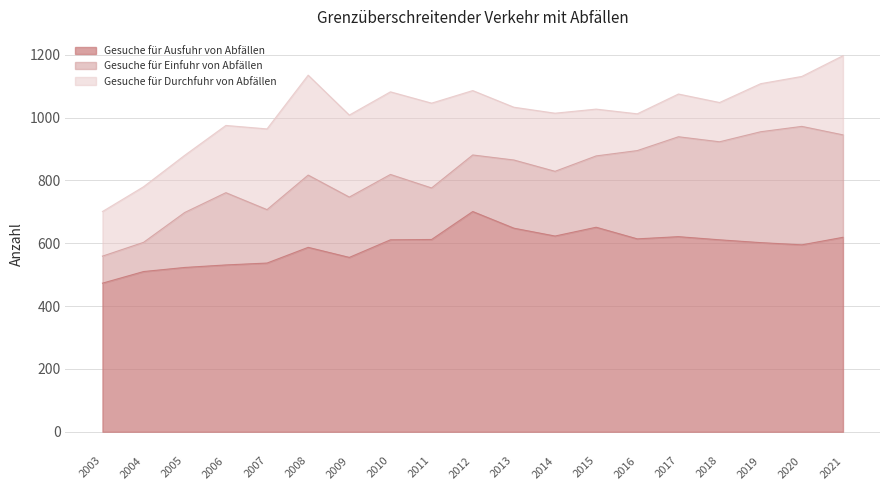

Where is the first local minimum for Gesuche für Durchfuhr von Abfällen?

2009